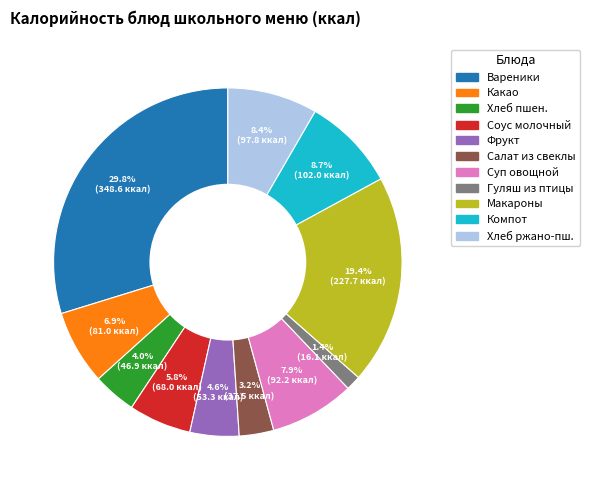

How many slices are in this pie chart?

11